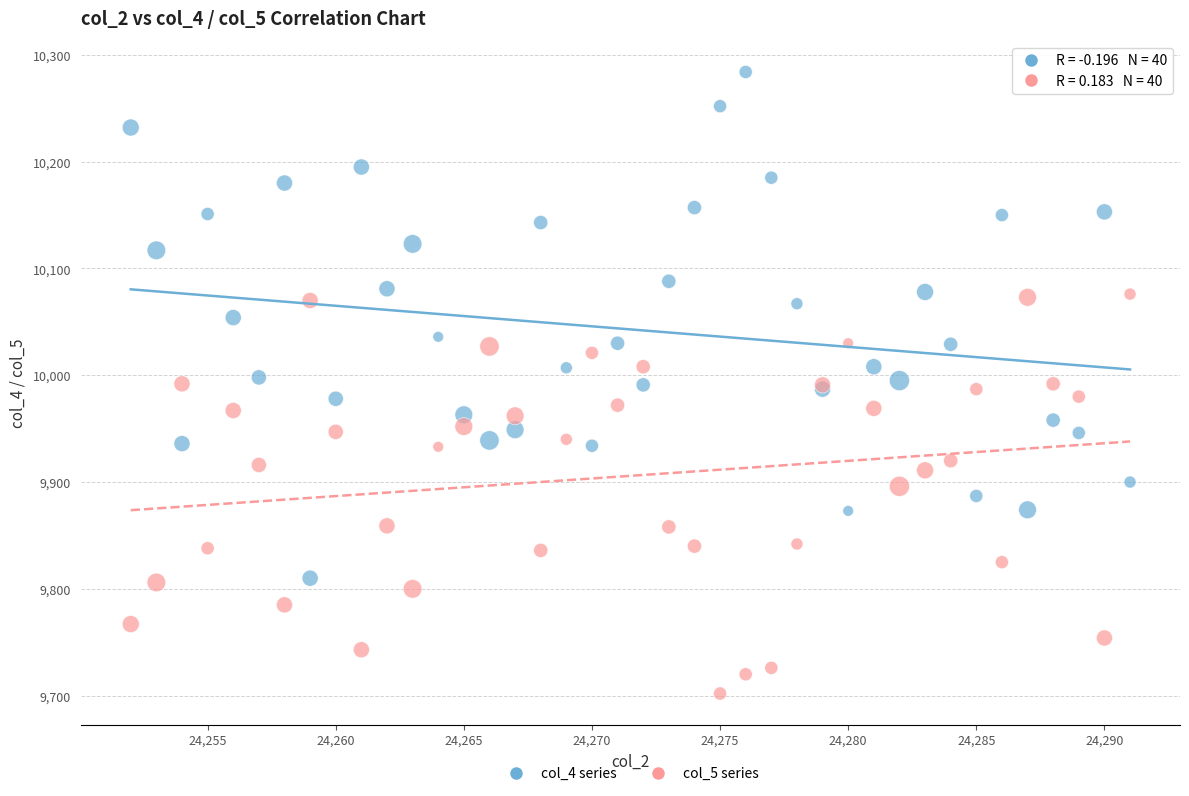

Which series reaches the minimum Y coordinate?

col_5 series